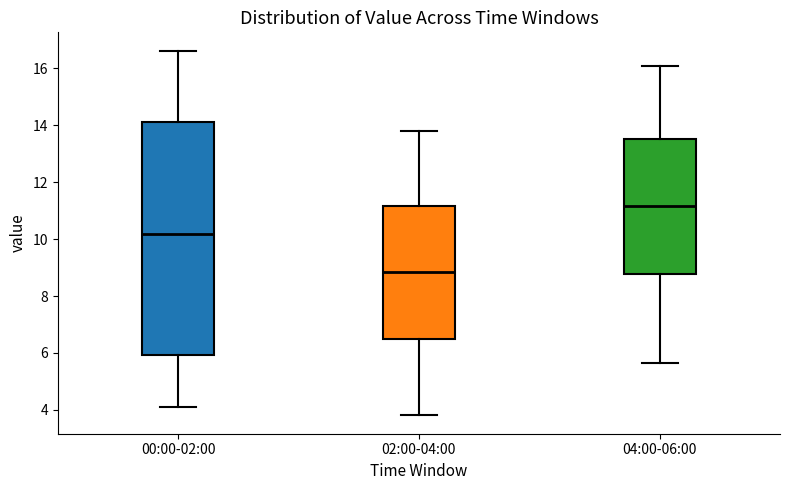

Which box is the tallest, from its lower edge to its upper edge?

00:00-02:00